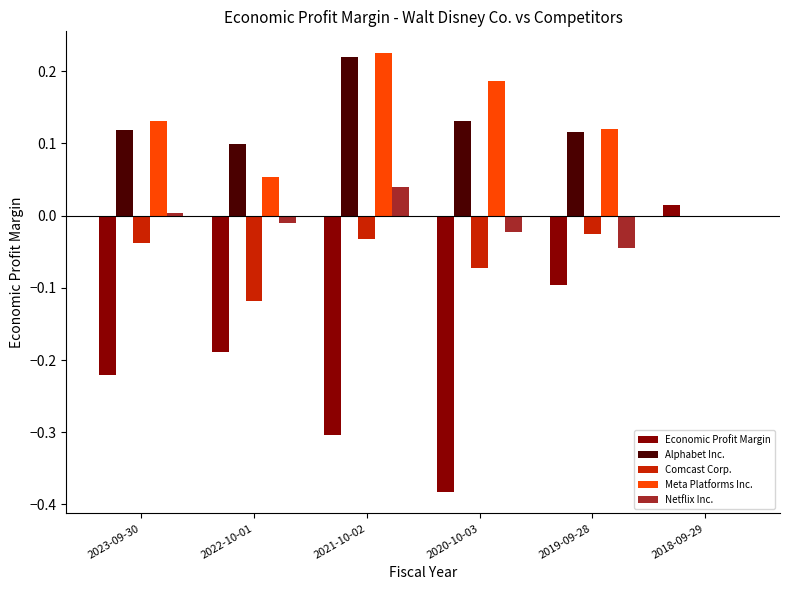

Where is Comcast Corp. nearest to the value 0?

2018-09-29